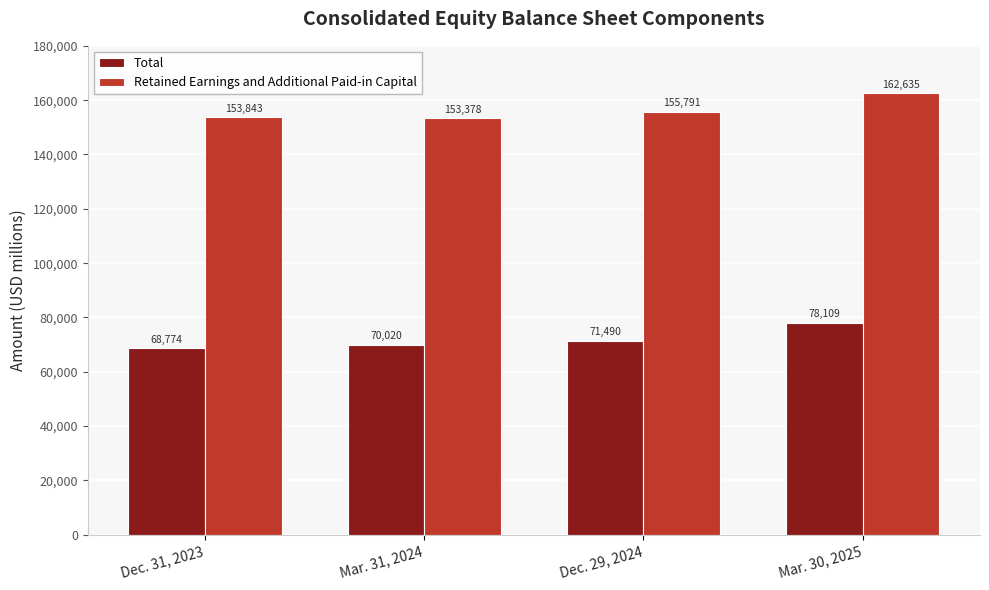

What is the lowest value of the Total series?

68774